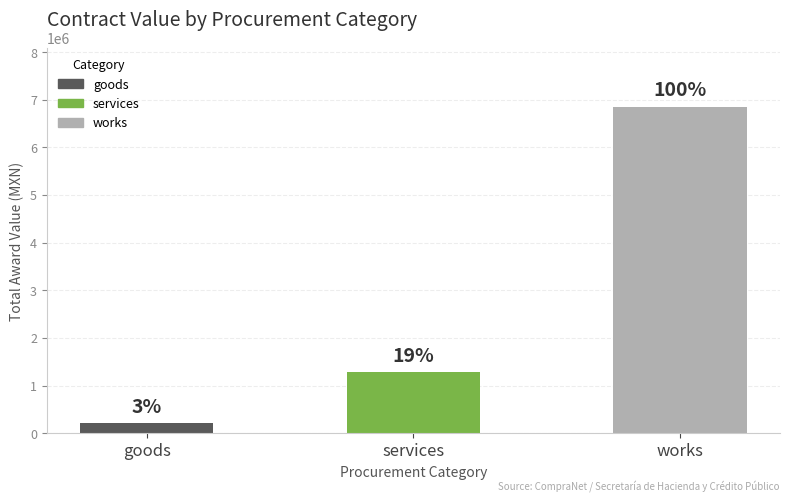

What is the ratio of the value at services to the value at works?

0.2